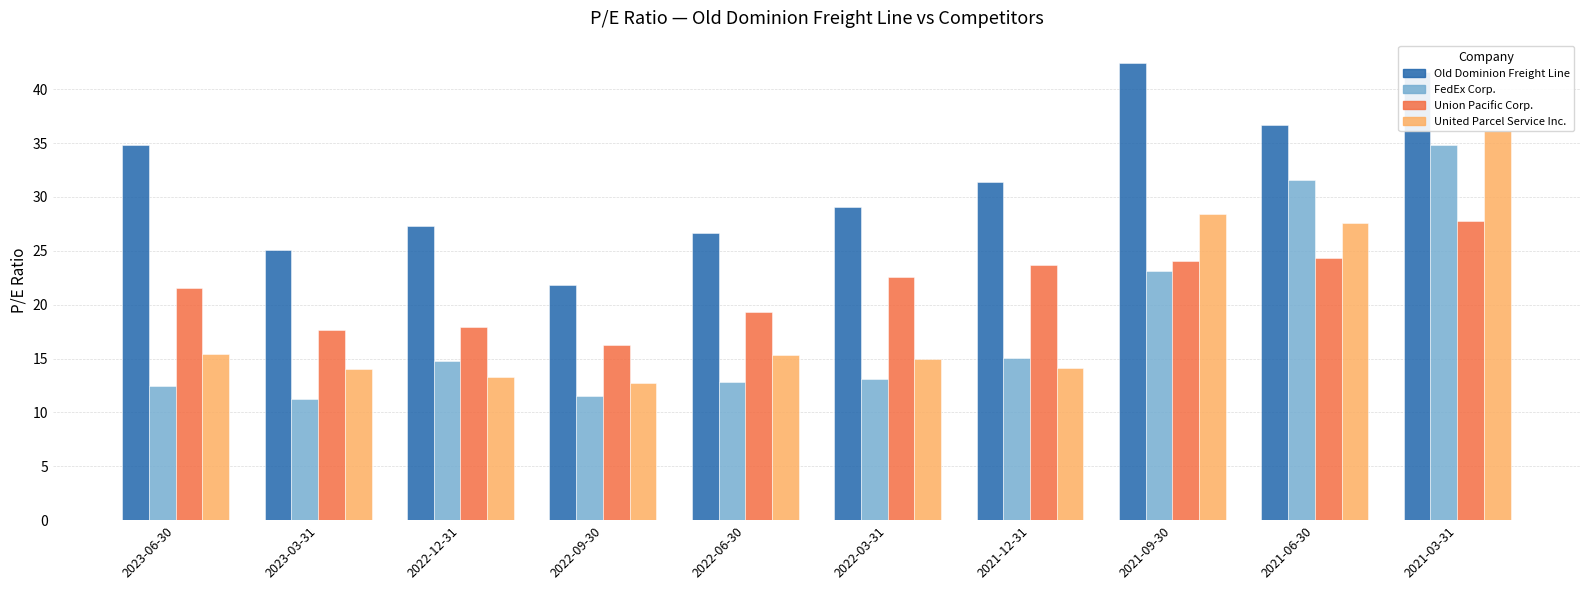

How many bars are there in total?

40